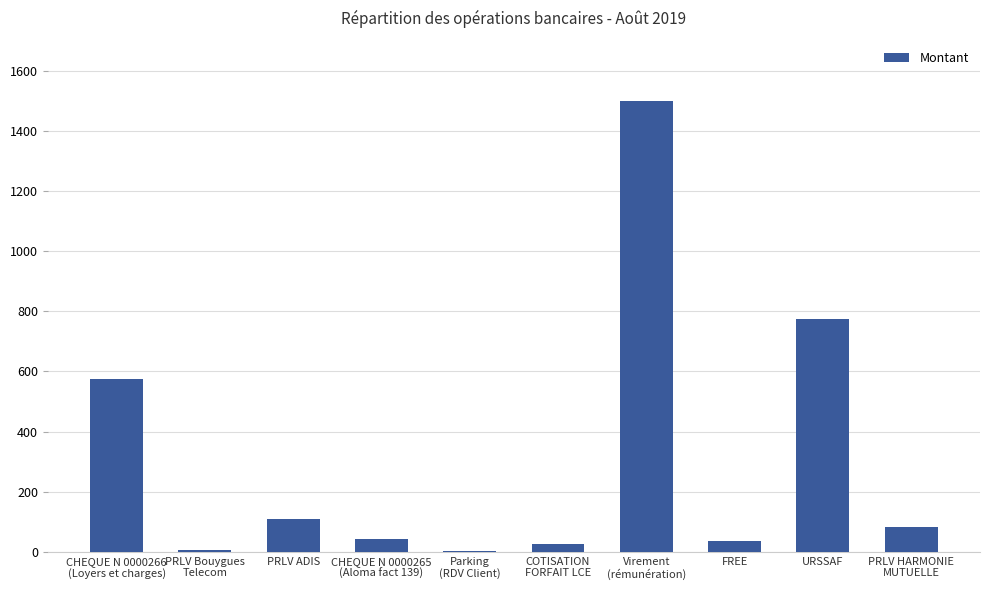

True or false: the data shows 902.9 at CHEQUE N 0000266
(Loyers et charges).

False